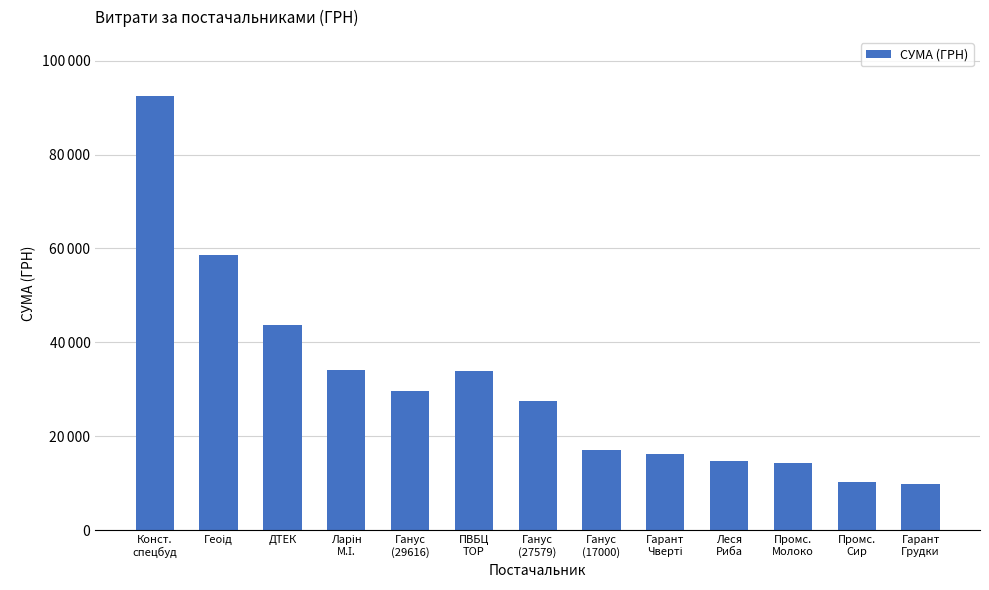

Where does the data first go above 27579?

Конст.
спецбуд